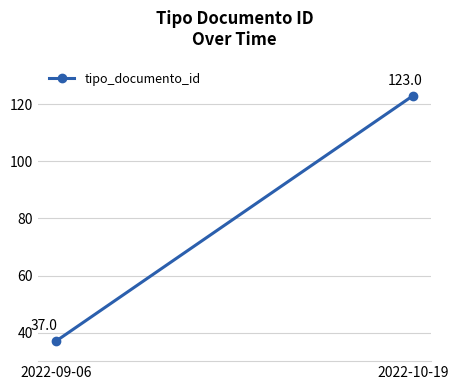

What is the minimum value shown in the chart?

37